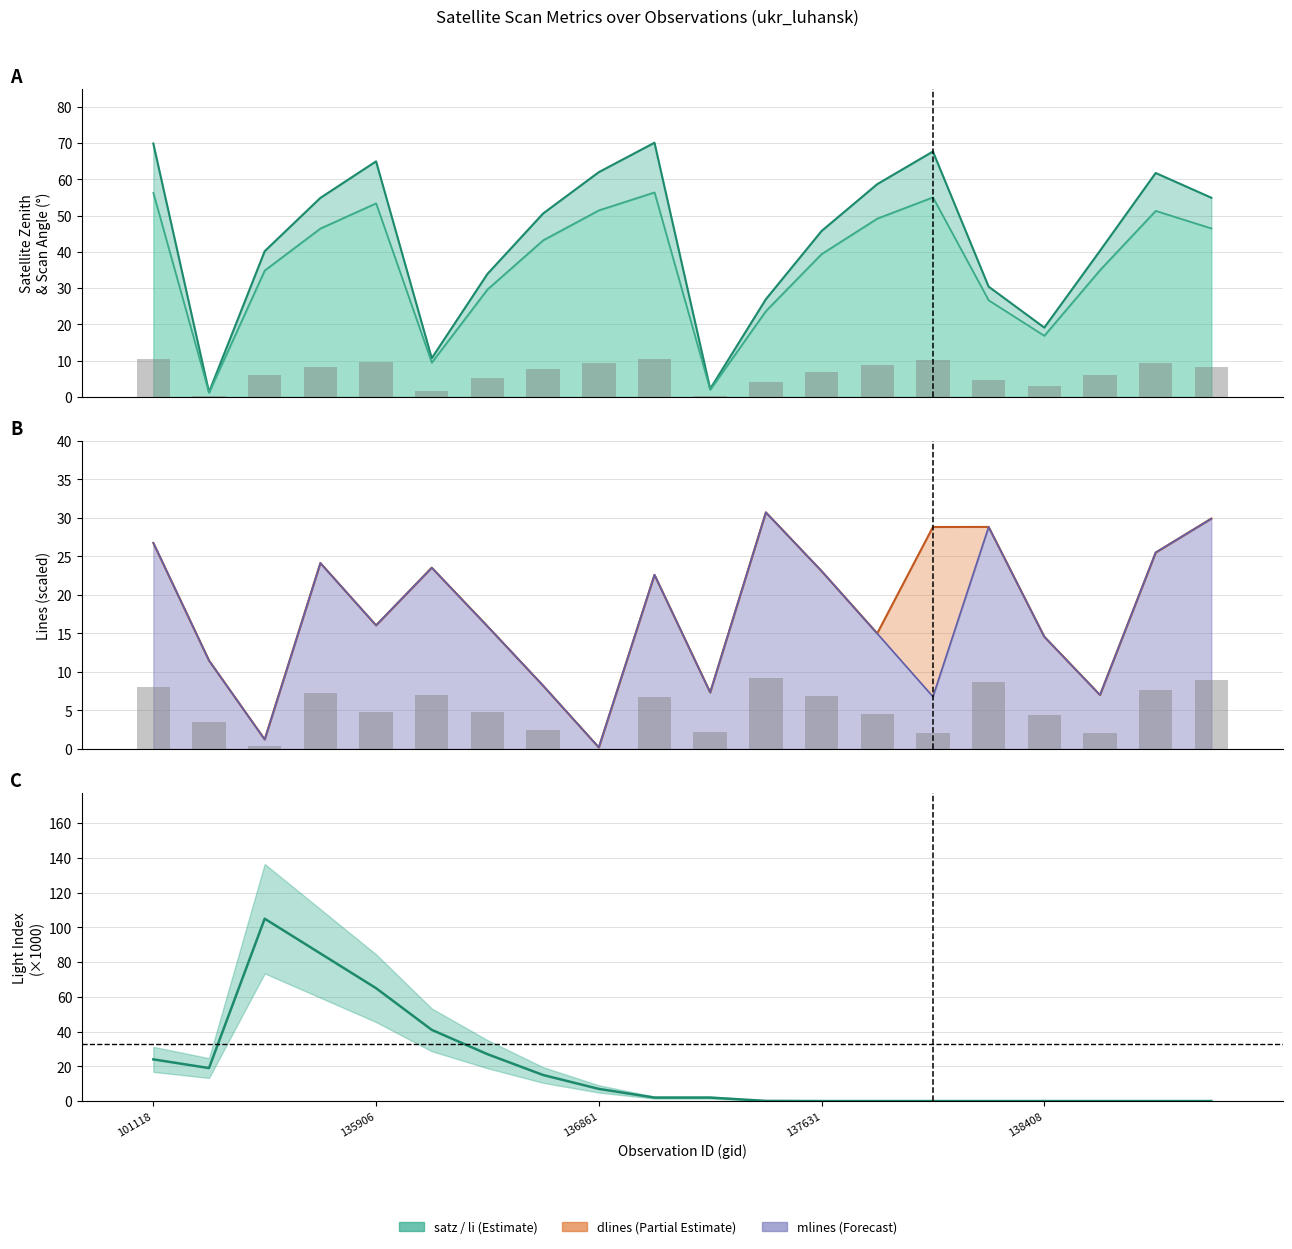

How many values in the dlines_scaled series exceed 22?

10